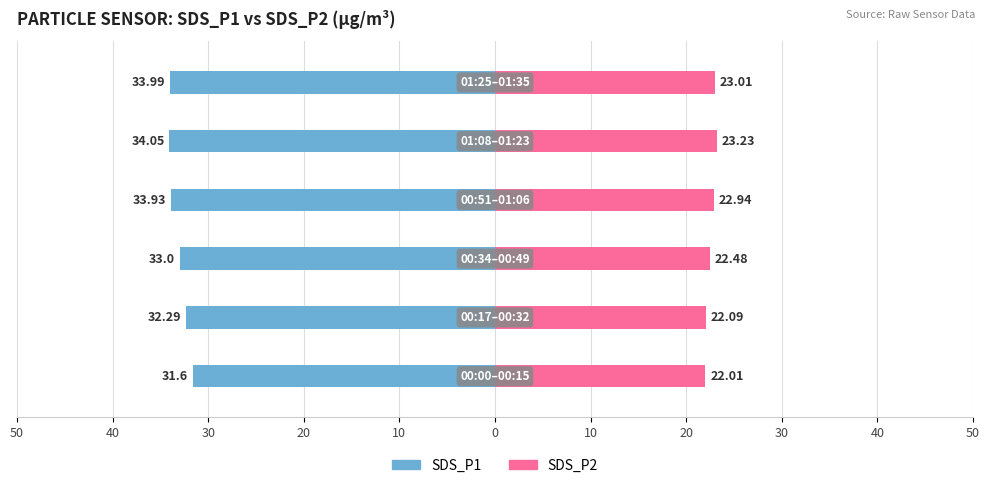

Which has a higher value, 30 or 40?

40